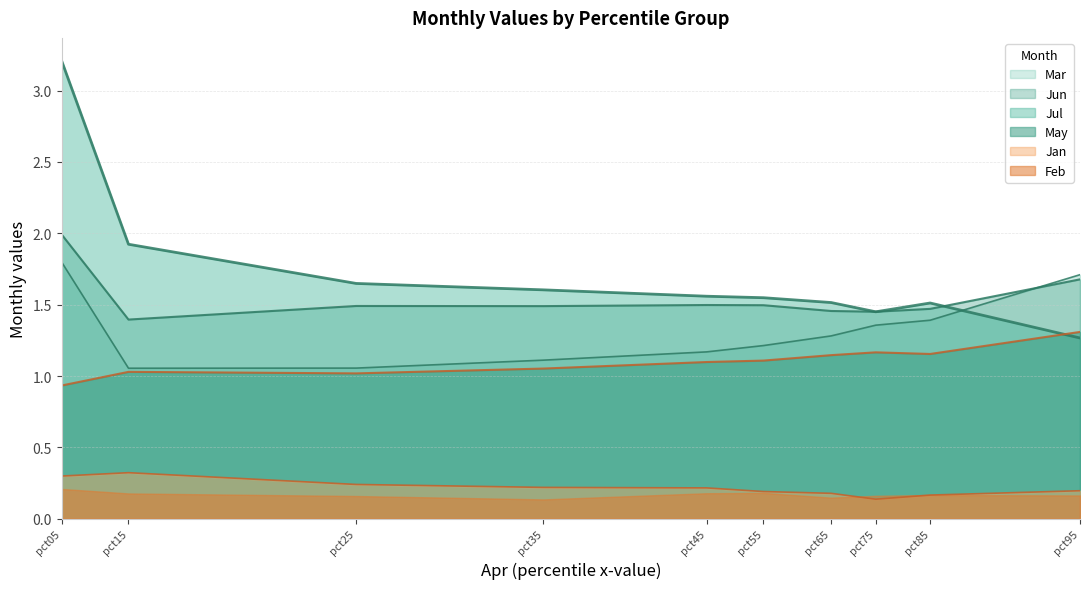

What is the value of the May point at the 8th from the left?

1.2